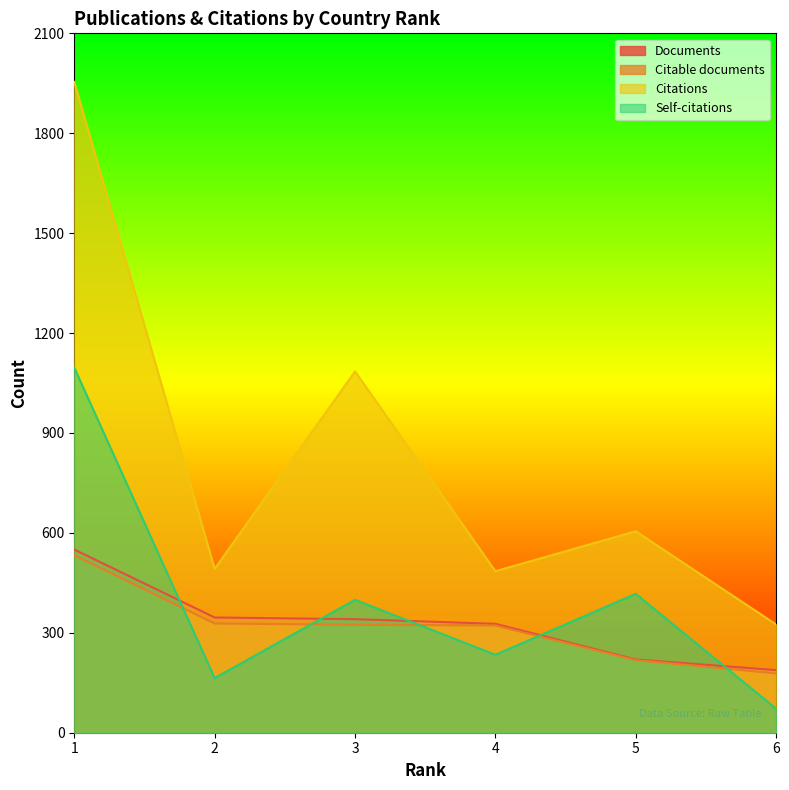

True or false: Citable documents has more than 1 interior local peaks.

False